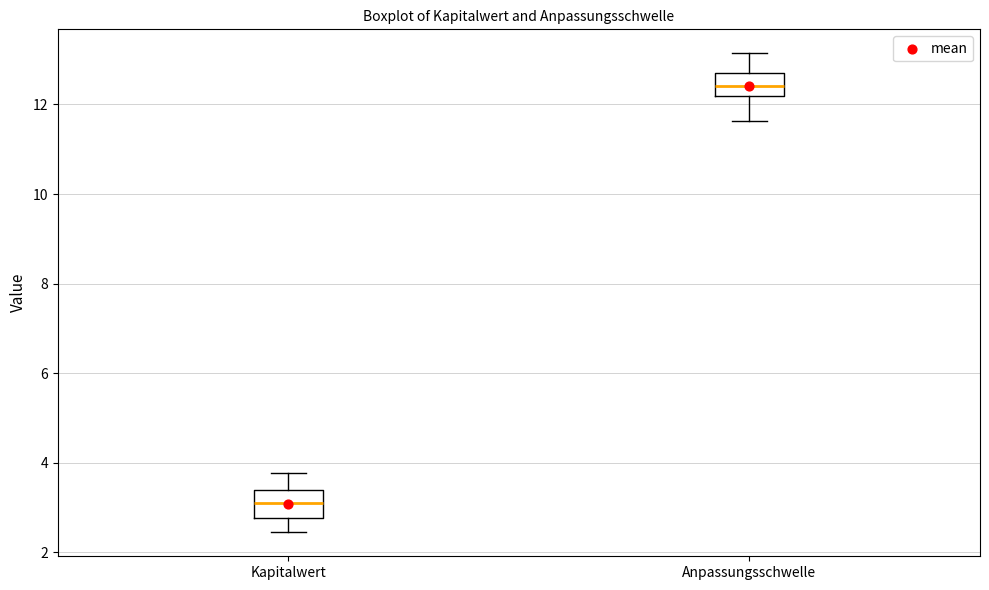

Reading left to right, read every box against the y-axis: the position of its median line, the range the box covers, and the ends of its whiskers. The values are not printed on the chart, so give them approximately, as read against the axis.

Kapitalwert: median 3.2, box 2.8 to 3.4, whiskers 2.4 to 3.8
Anpassungsschwelle: median 12.4, box 12.2 to 12.8, whiskers 11.6 to 13.2